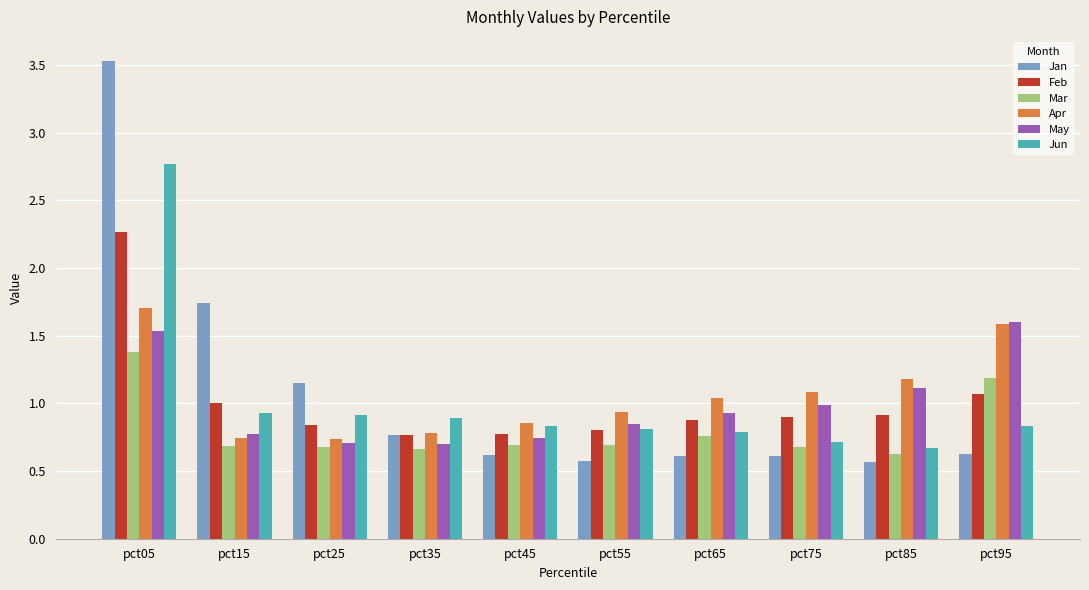

The Feb series shows 0.9 at pct65. True or false?

True